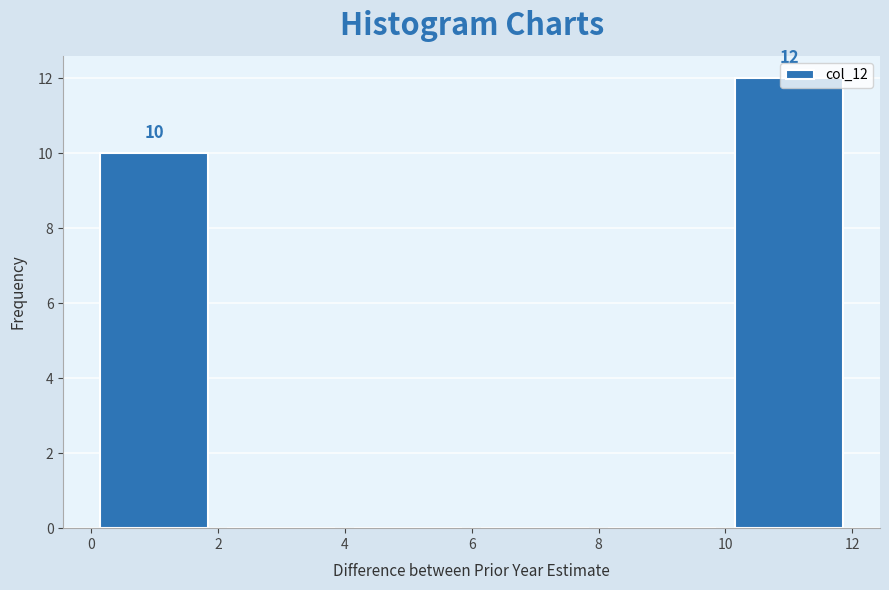

Which range on the x-axis has the tallest bar?

10 to 12